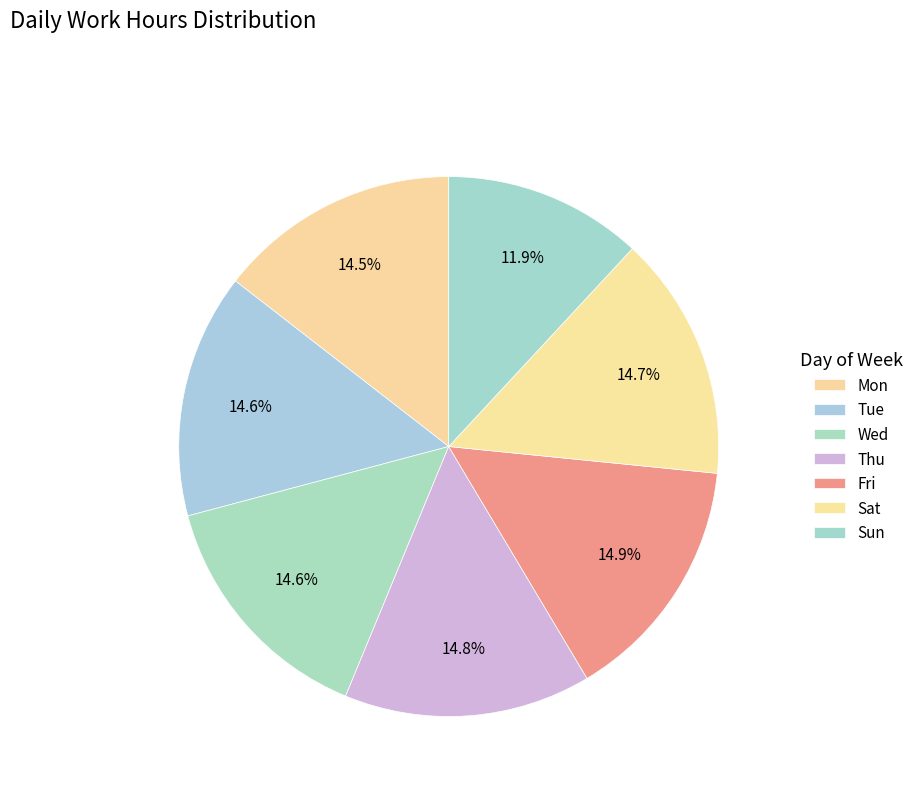

Between Sun and Tue, which is larger?

Tue